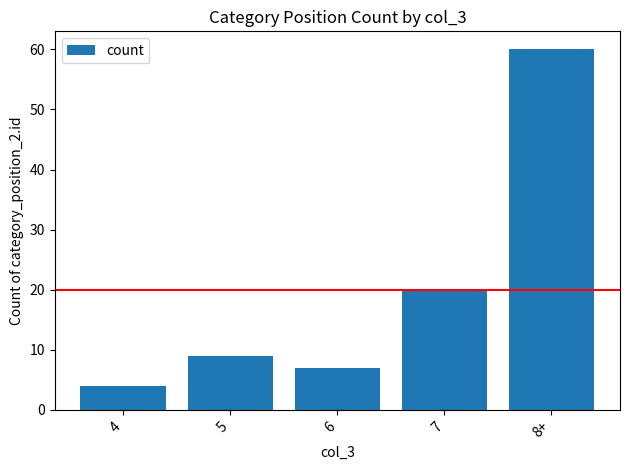

Count the number of data series in this chart.

1